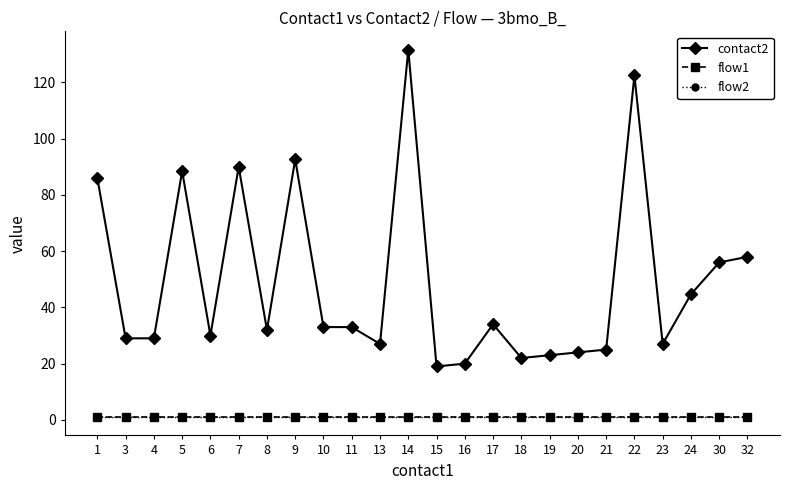

True or false: flow2 and flow1 cross at least once.

False